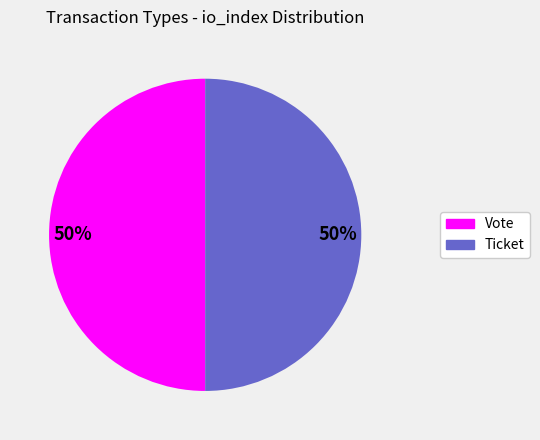

To the nearest percent, what is the difference between the Ticket and Vote slice percentages?

0%